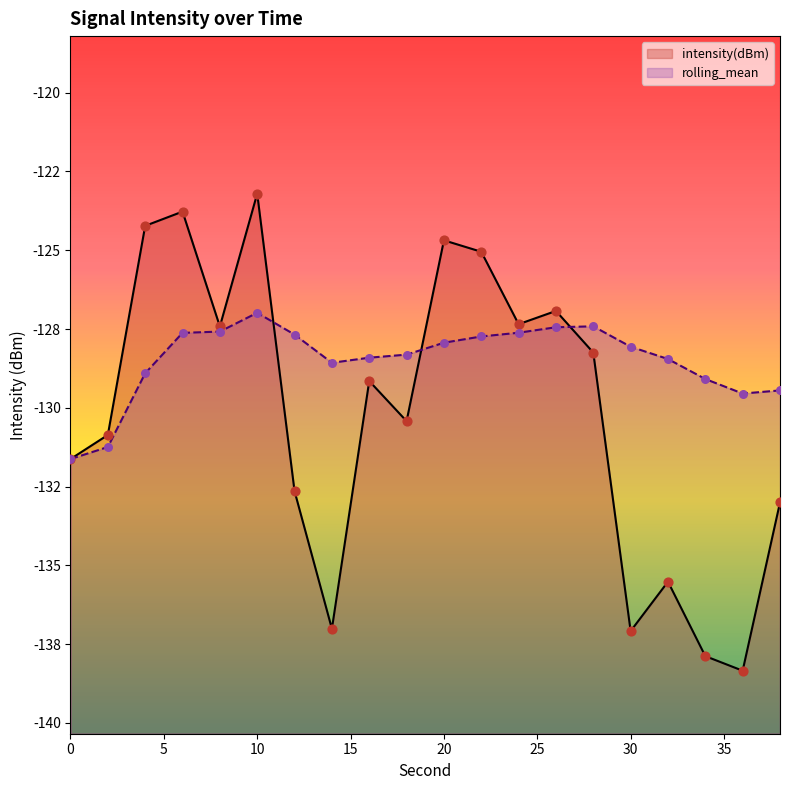

What is the total value across all series at 34?

-267.0